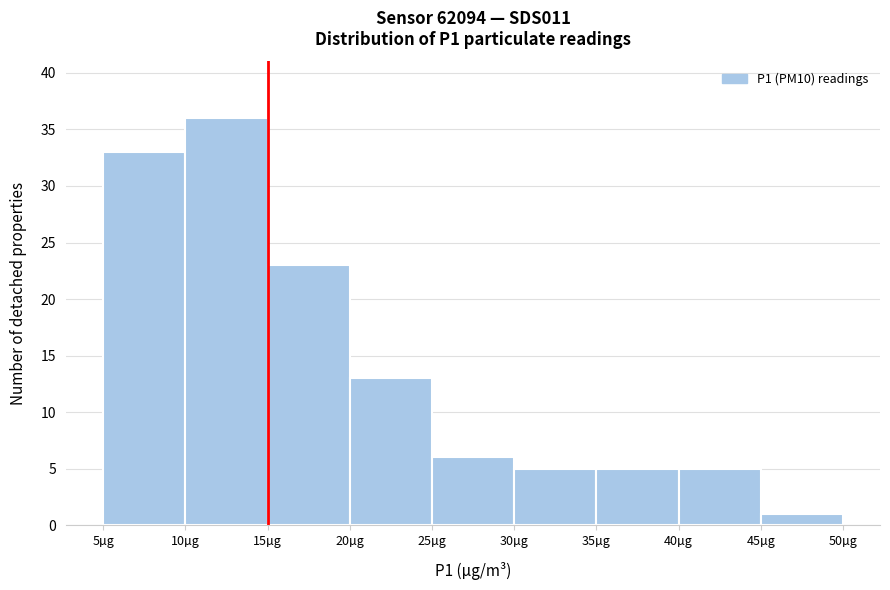

Reading left to right, transcribe this chart: for each bar, give the range it covers on the x-axis and its height. The values are not printed on the chart, so give them approximately, as read against the axis.

5 to 10: 33
10 to 15: 36
15 to 20: 23
20 to 25: 13
25 to 30: 6
30 to 35: 5
35 to 40: 5
40 to 45: 5
45 to 50: 1